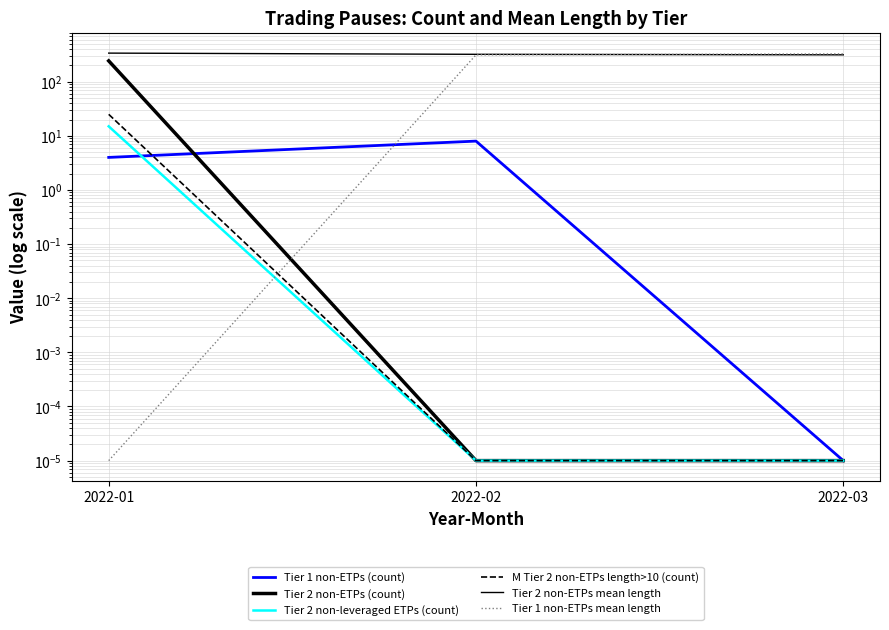

How many lines are shown in the chart?

6